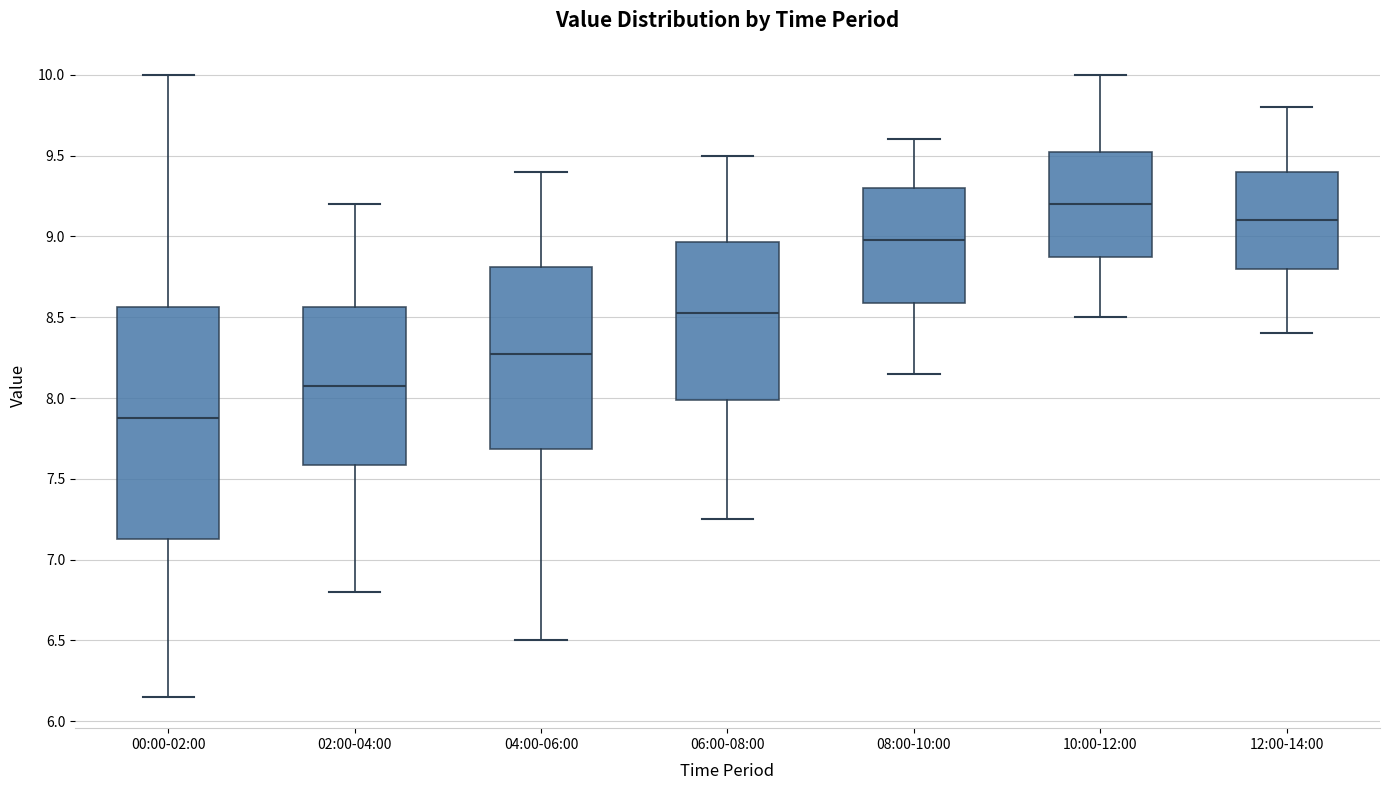

Reading left to right, transcribe this box plot: for each box, give where its median line is, the range the box spans, and where its two whiskers end, as read against the y-axis. The values are not printed on the chart, so give them approximately, as read against the axis.

00:00-02:00: median 7.90, box 7.15 to 8.55, whiskers 6.15 to 10.00
02:00-04:00: median 8.10, box 7.60 to 8.55, whiskers 6.80 to 9.20
04:00-06:00: median 8.30, box 7.70 to 8.80, whiskers 6.50 to 9.40
06:00-08:00: median 8.55, box 8.00 to 8.95, whiskers 7.25 to 9.50
08:00-10:00: median 9.00, box 8.60 to 9.30, whiskers 8.15 to 9.60
10:00-12:00: median 9.20, box 8.90 to 9.55, whiskers 8.50 to 10.00
12:00-14:00: median 9.10, box 8.80 to 9.40, whiskers 8.40 to 9.80